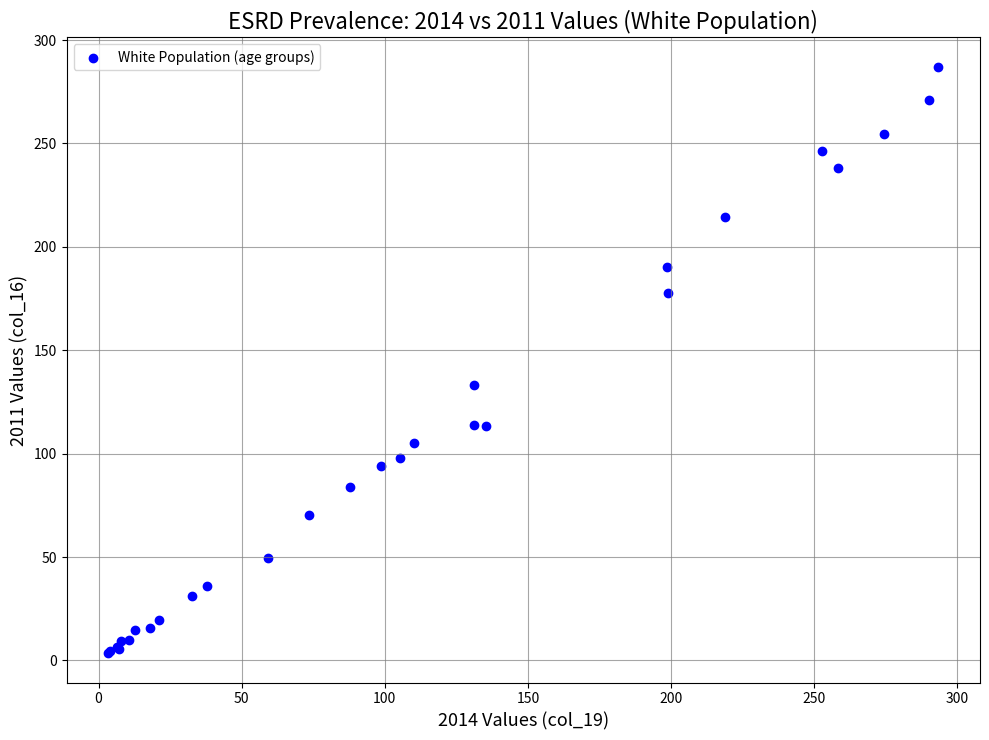

What Y value in the scatter plot is closest to 145?

133.3